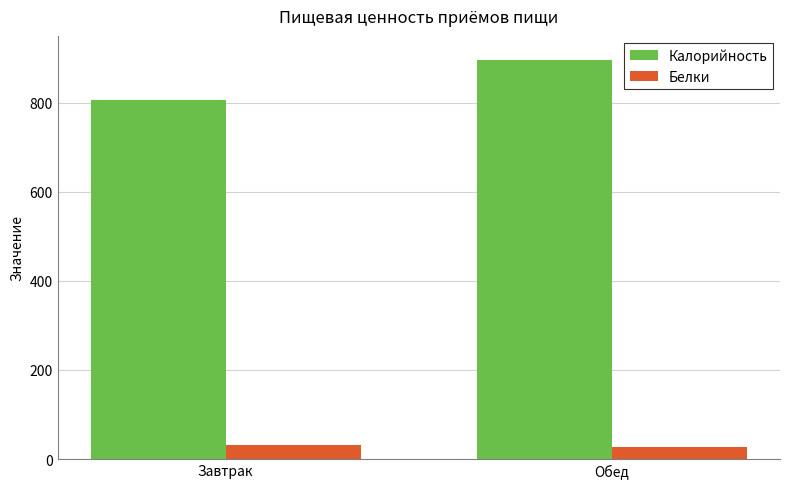

List the series in order of their overall mean, lowest first.

Белки, Калорийность